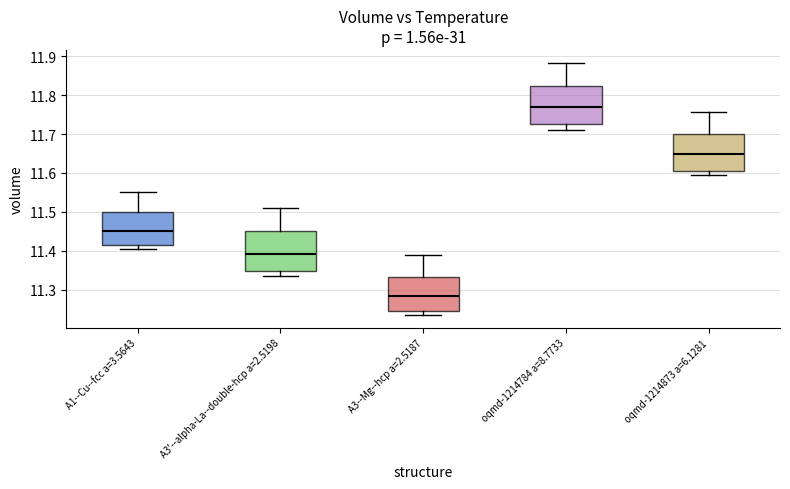

Reading left to right, read every box against the y-axis: the position of its median line, the range the box covers, and the ends of its whiskers. The values are not printed on the chart, so give them approximately, as read against the axis.

A1--Cu--fcc a=3.5643: median 11.45, box 11.41 to 11.50, whiskers 11.40 to 11.55
A3'--alpha-La--double-hcp a=2.5198: median 11.39, box 11.35 to 11.45, whiskers 11.34 to 11.51
A3--Mg--hcp a=2.5187: median 11.28, box 11.24 to 11.33, whiskers 11.23 to 11.39
oqmd-1214784 a=8.7733: median 11.77, box 11.72 to 11.82, whiskers 11.71 to 11.88
oqmd-1214873 a=6.1281: median 11.65, box 11.61 to 11.70, whiskers 11.59 to 11.76